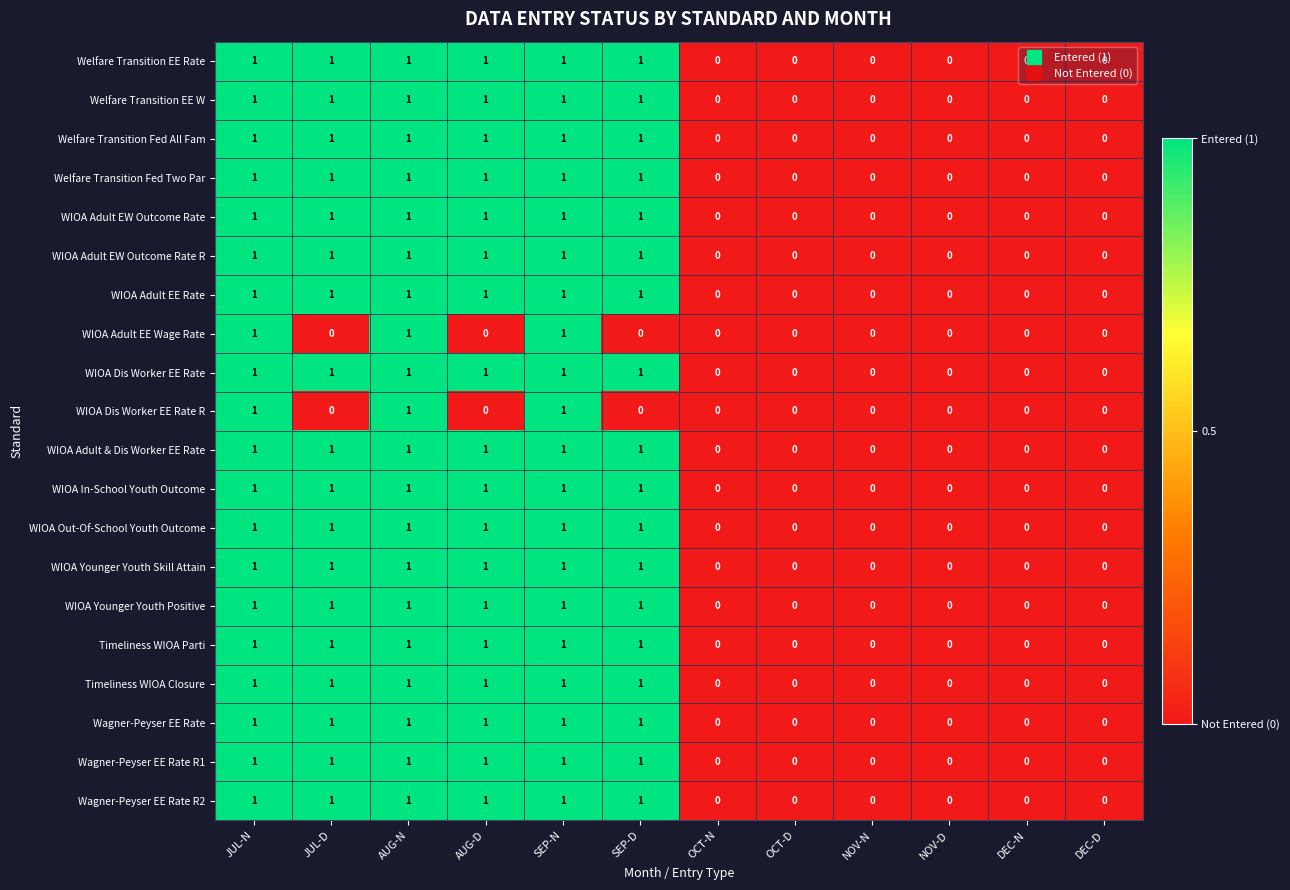

What is the greatest value displayed?

1